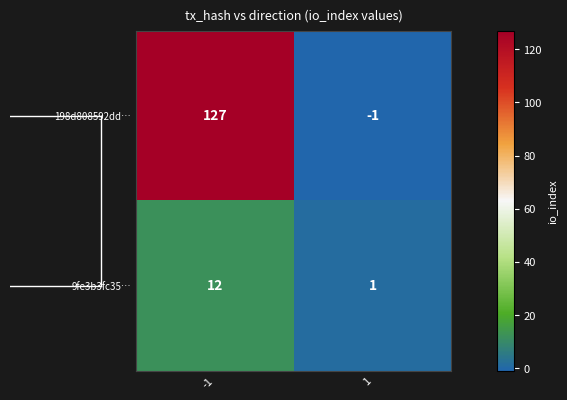

The value of 9fe3b3fc35… at -1 is 12. True or false?

True